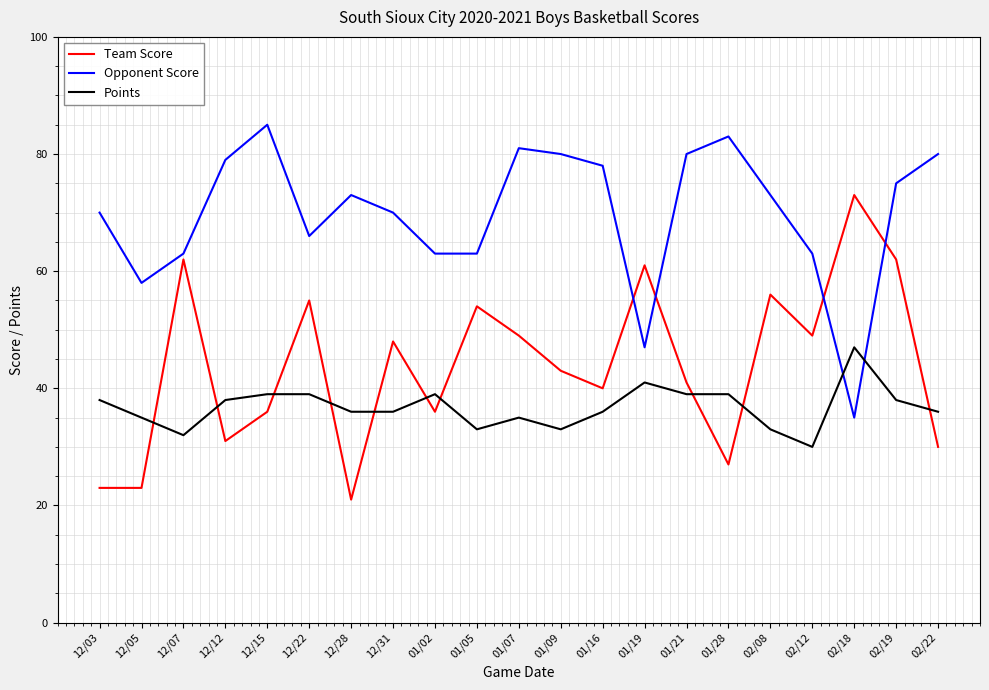

How many series are shown in this chart?

3